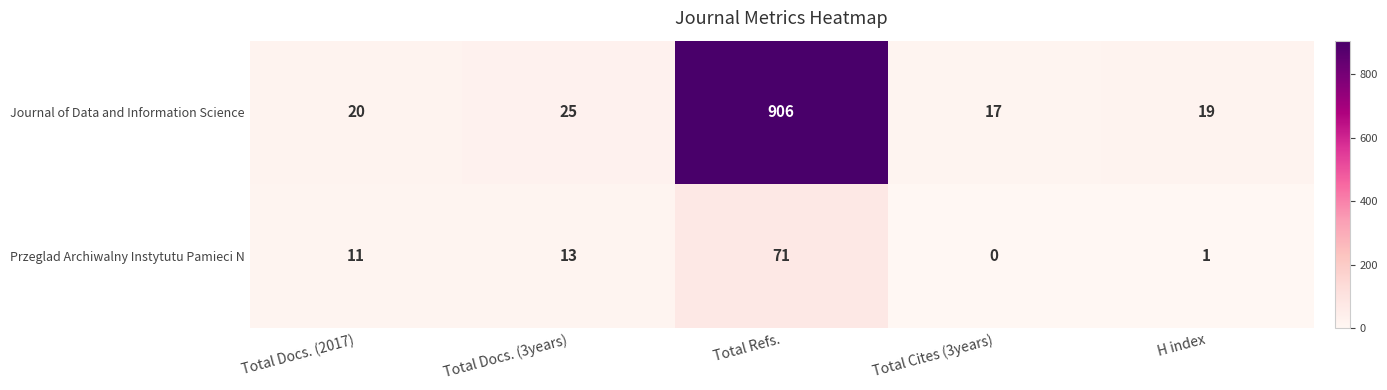

What is the total value across all series at Total Refs.?

977